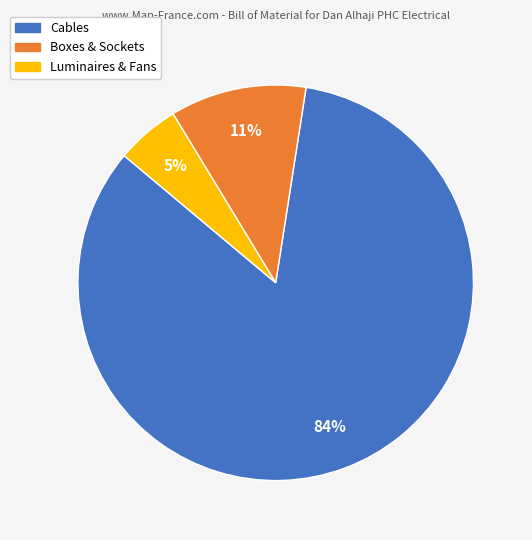

How many segments does this pie chart have?

3